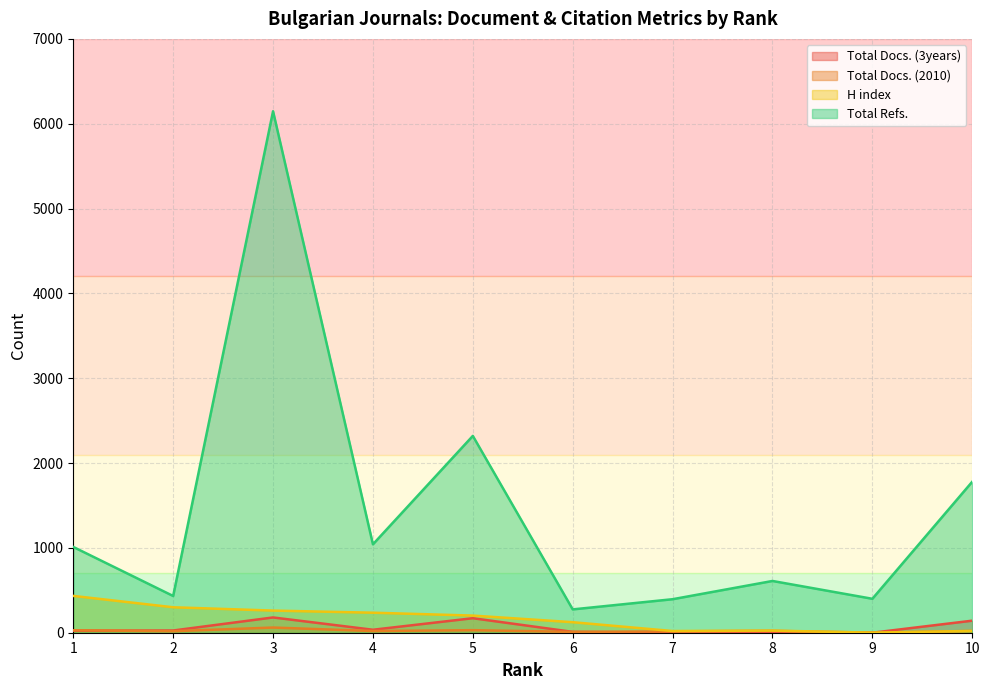

At which label does Total Refs. first exceed 1011?

3